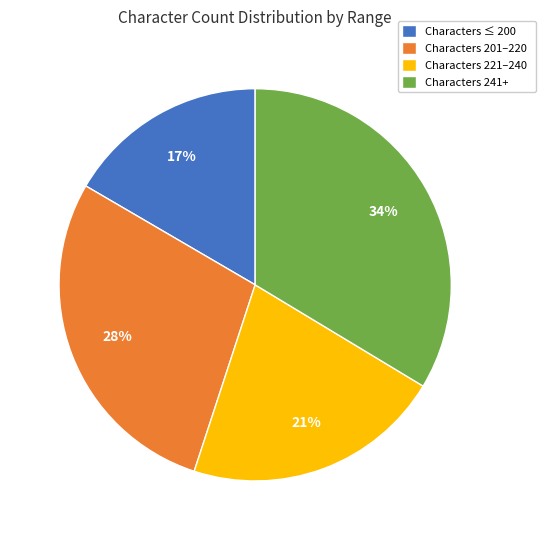

To the nearest percent, what portion does Characters 241+ represent?

34%